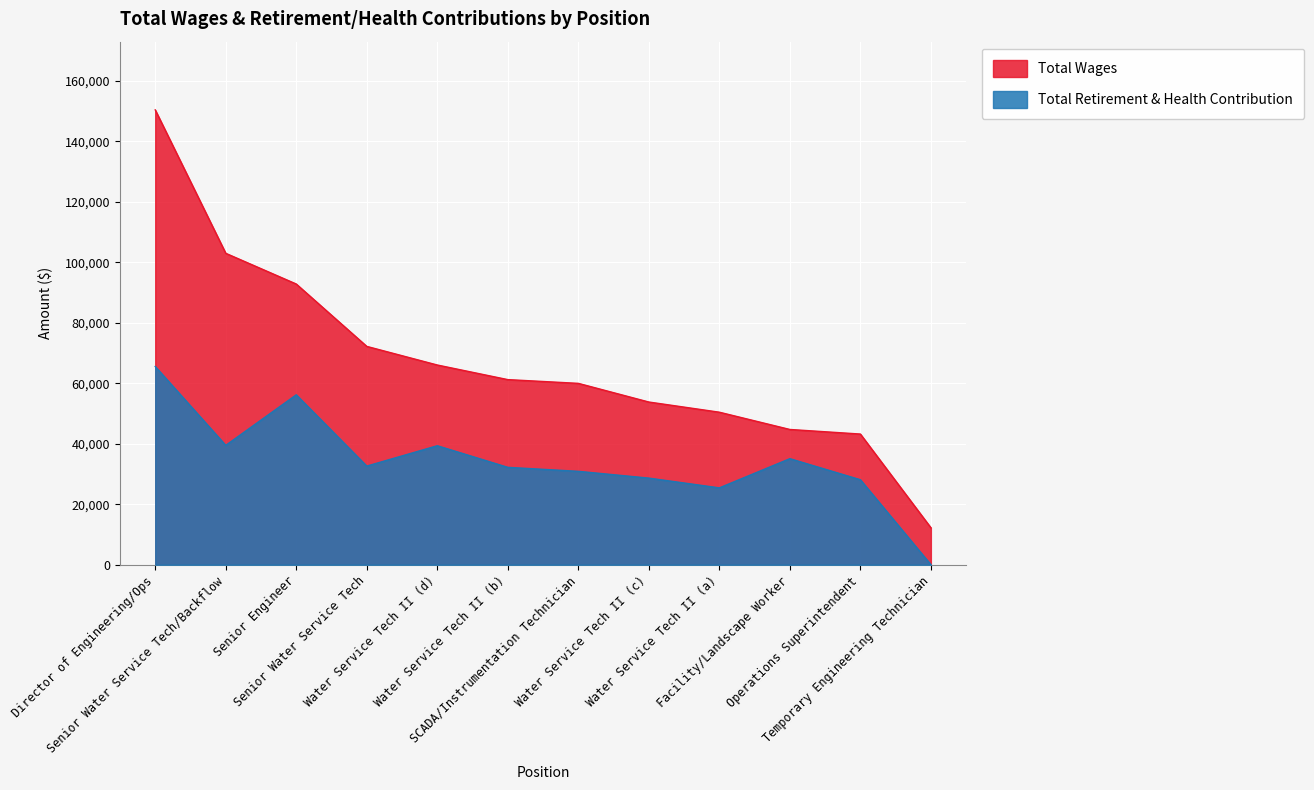

Is it true that Total Retirement & Health Contribution equals 73641 at Senior Engineer?

False